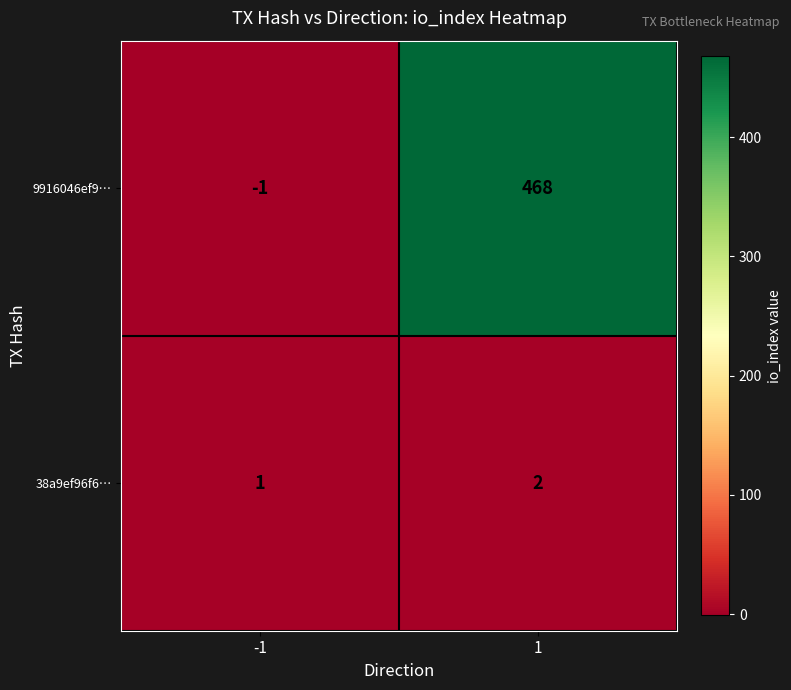

The 38a9ef96f6… series shows 2 at 1. True or false?

True